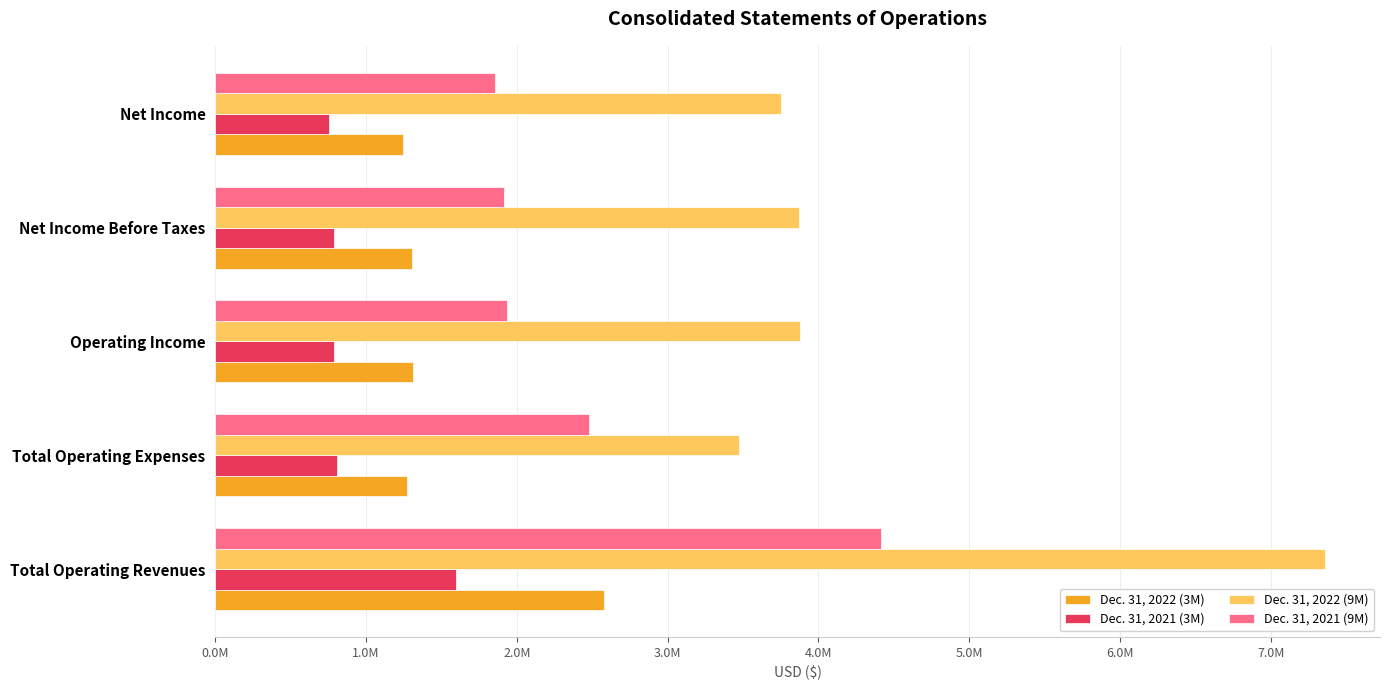

What position from the left is Operating Income?

3